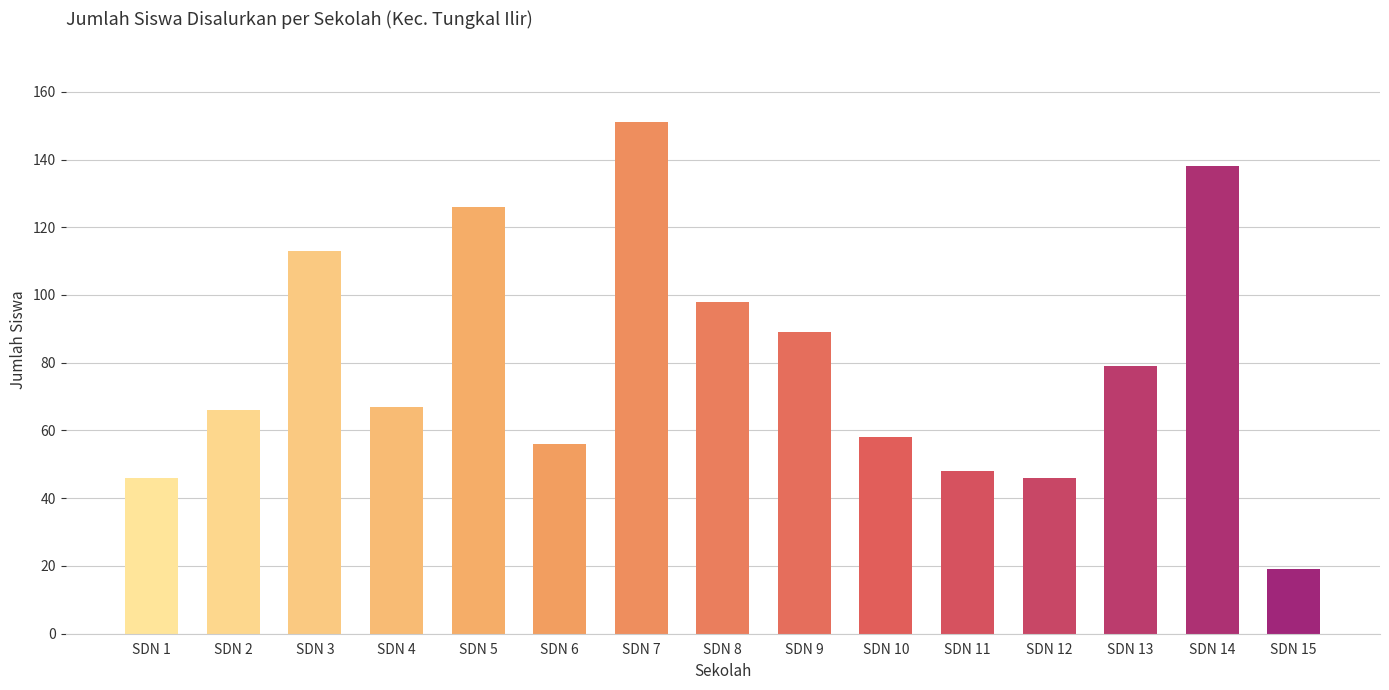

What is the greatest value displayed?

151